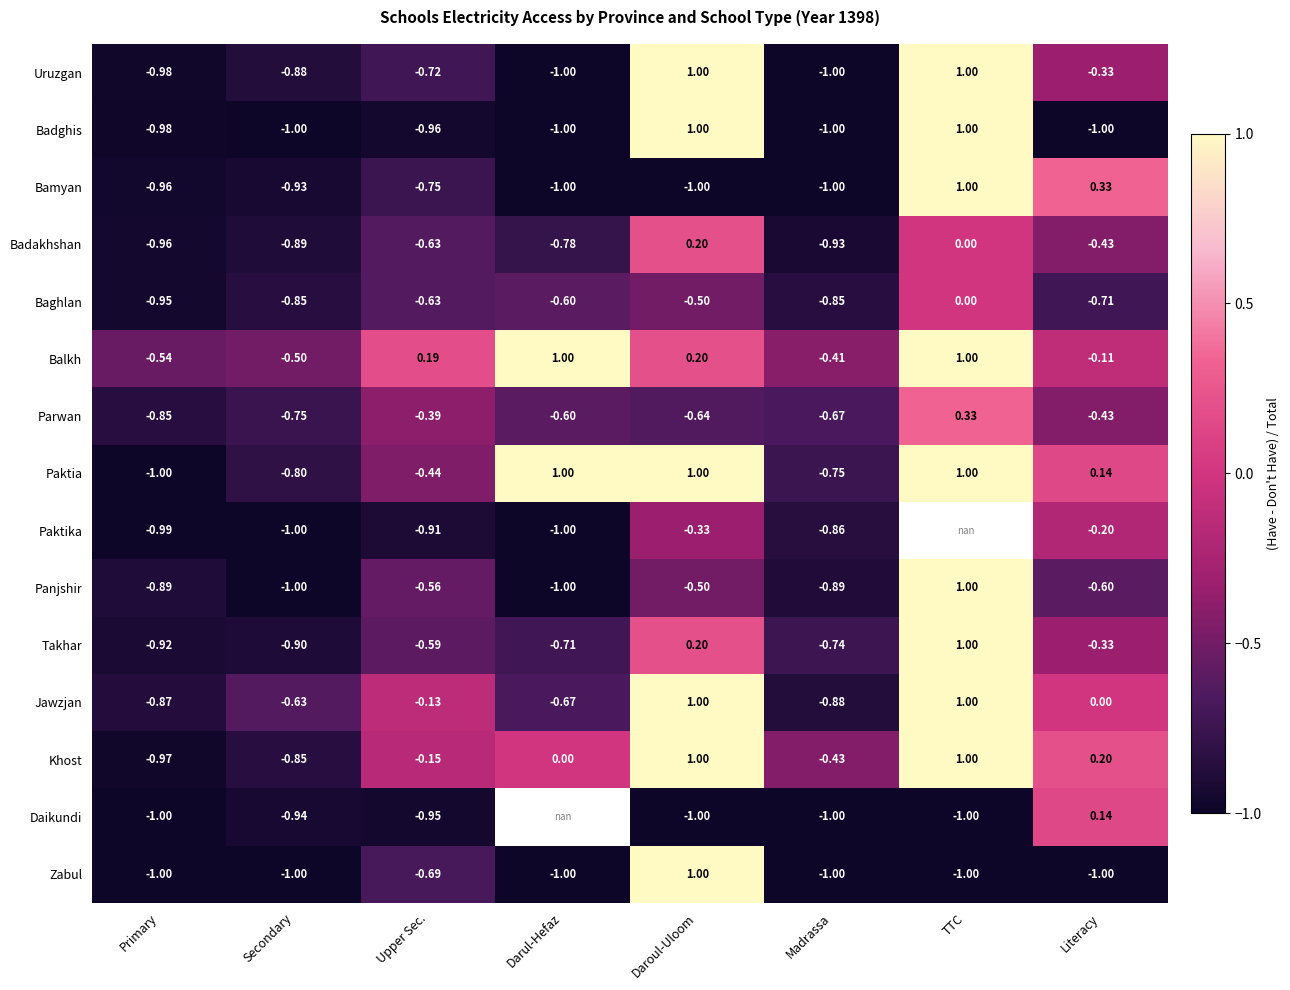

Between Darul-Hefaz and Secondary, which is larger?

Secondary